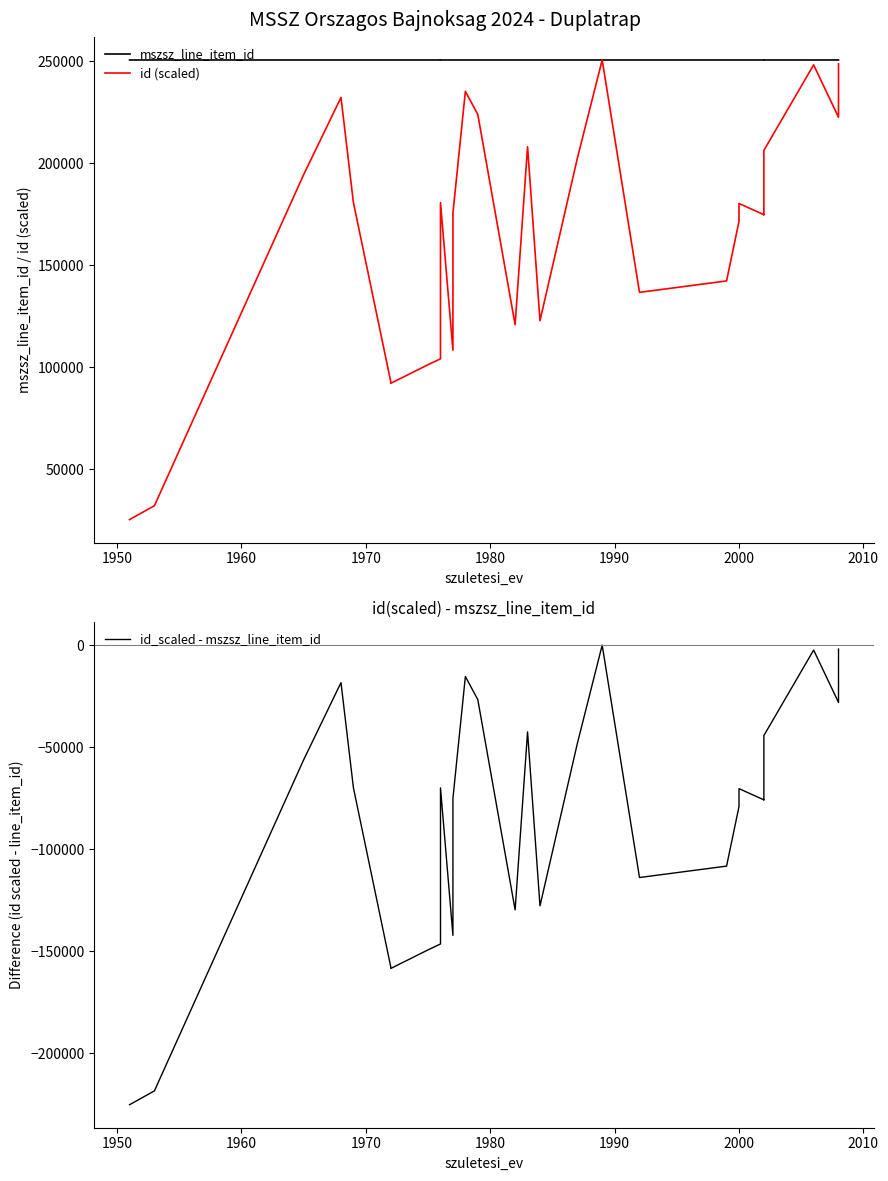

True or false: id_scaled - mszsz_line_item_id and id (scaled) cross at least once.

False